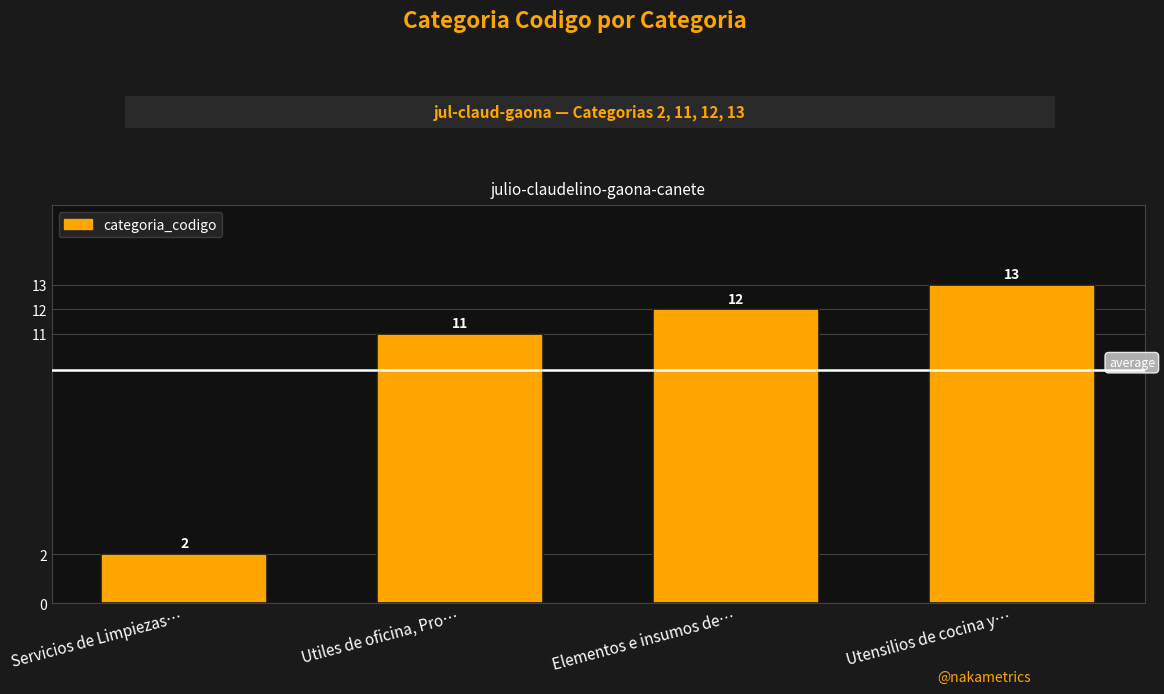

Which category has the lowest value across all series?

Servicios de Limpiezas…